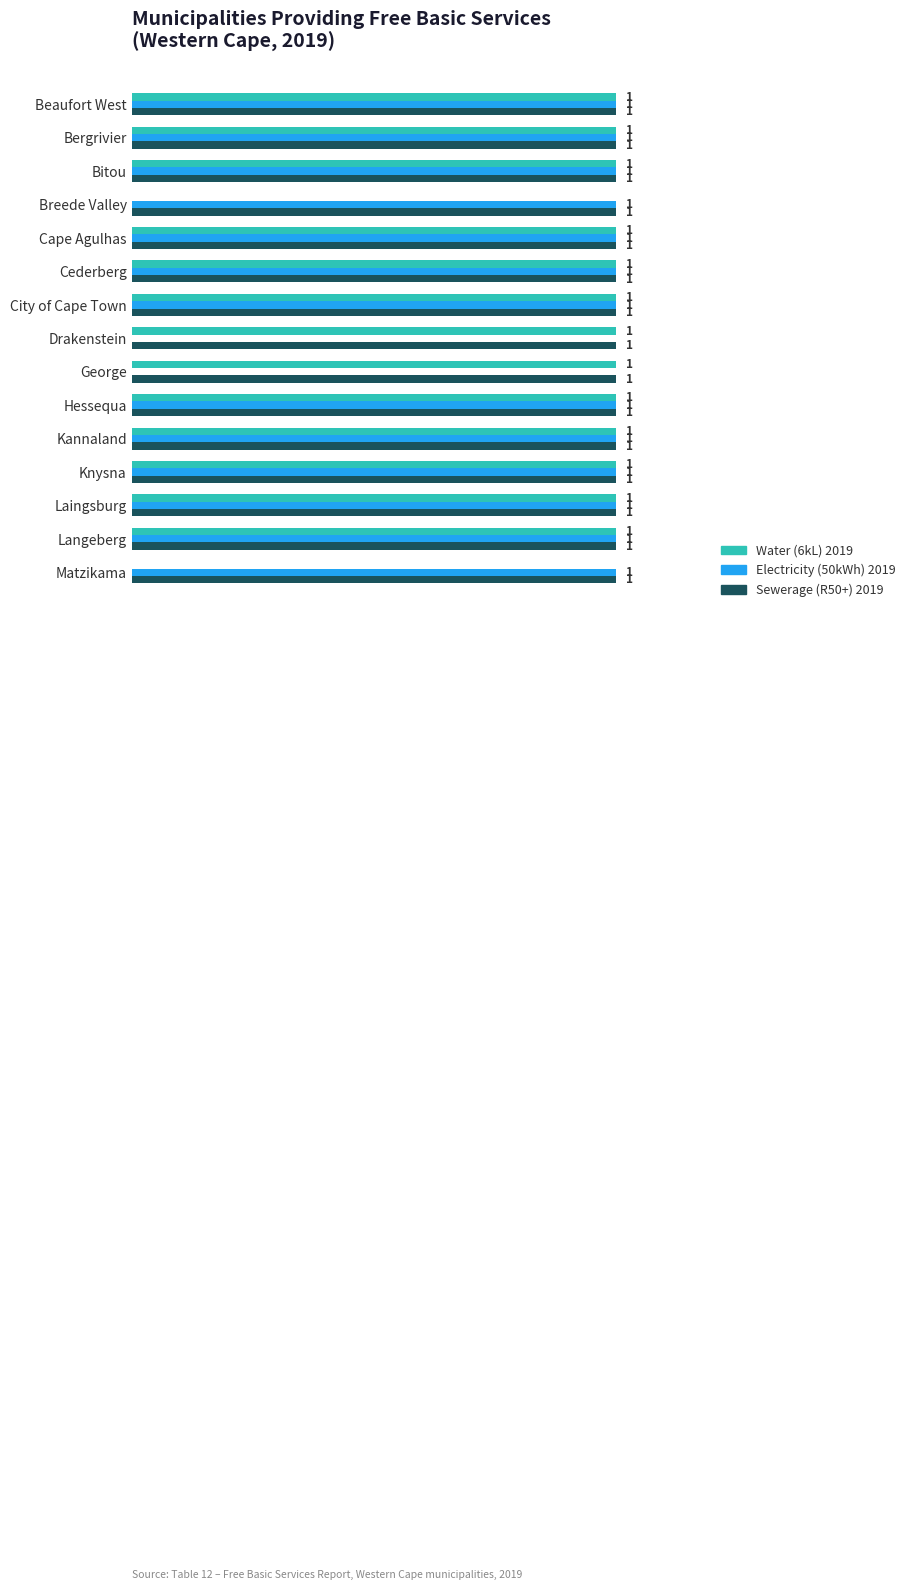

Which series has the largest total across all categories?

Sewerage (R50+) 2019